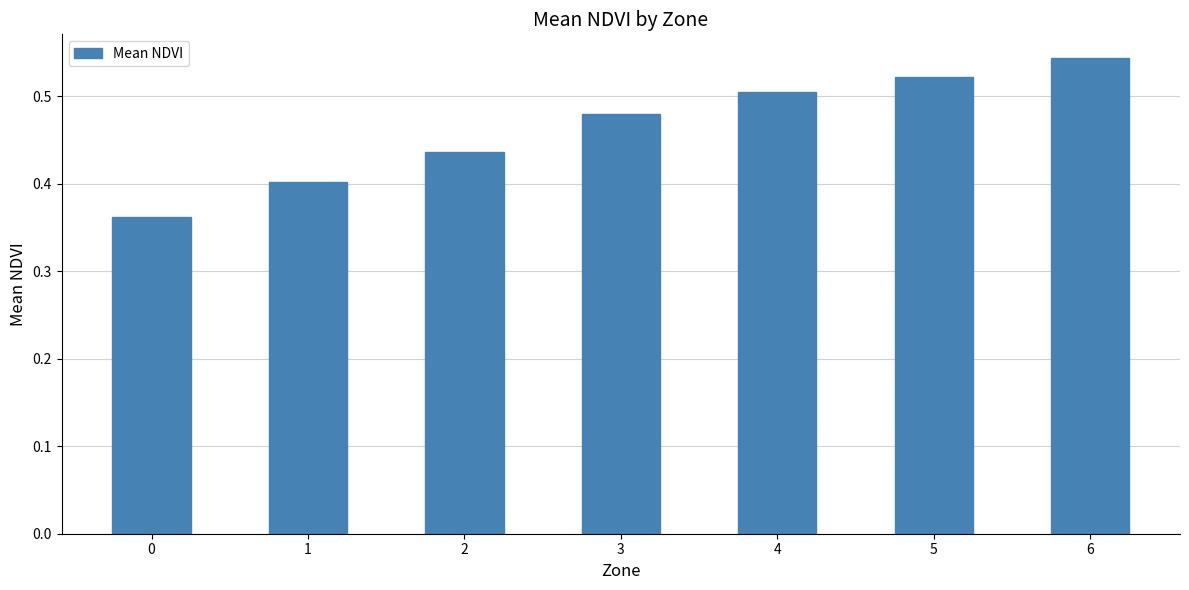

True or false: the data shows 0.1 at 2.

False